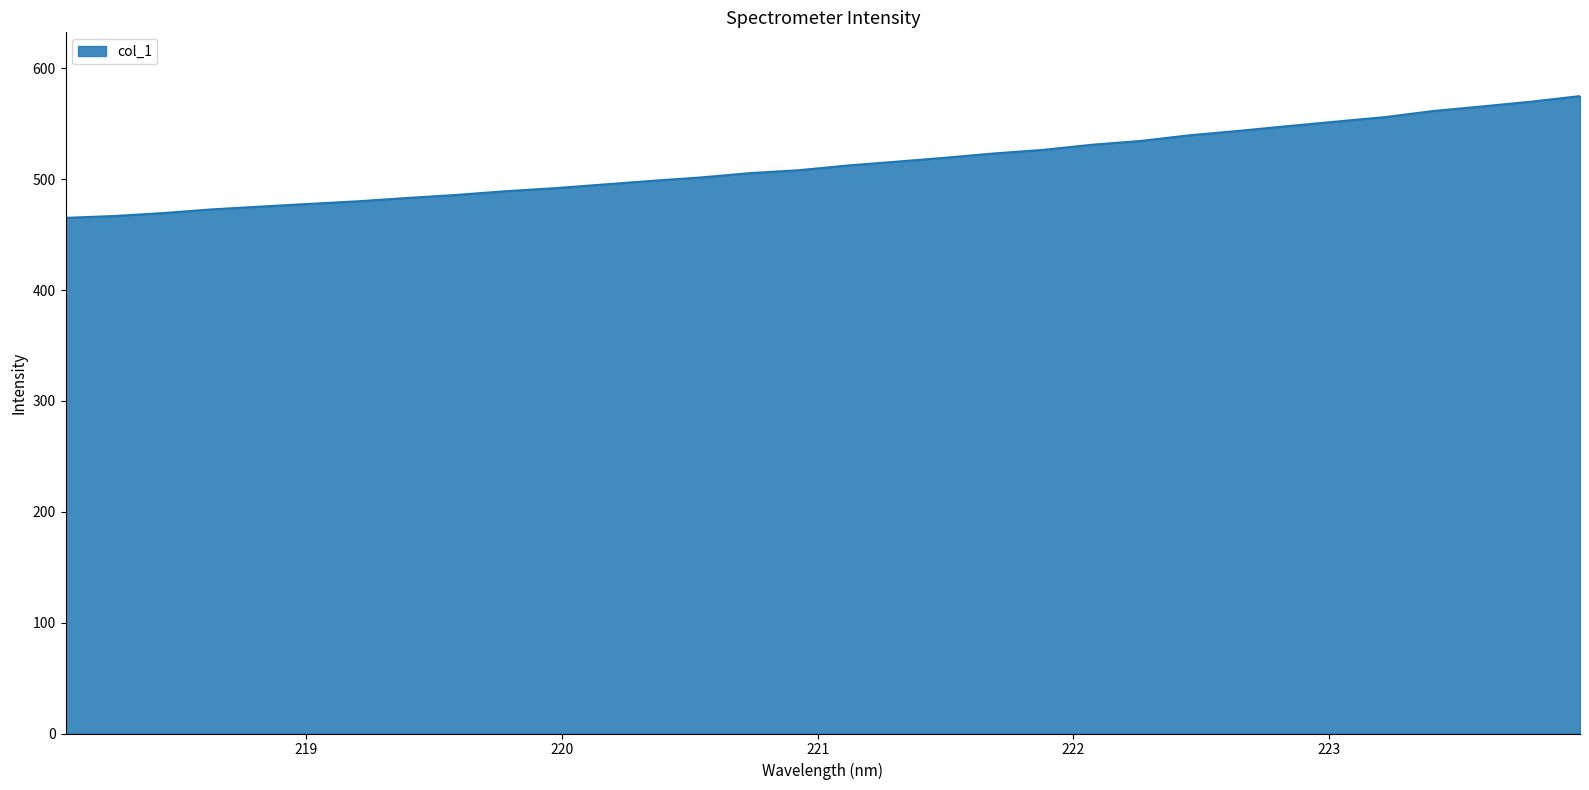

What is the difference between the maximum and minimum values?

109.9